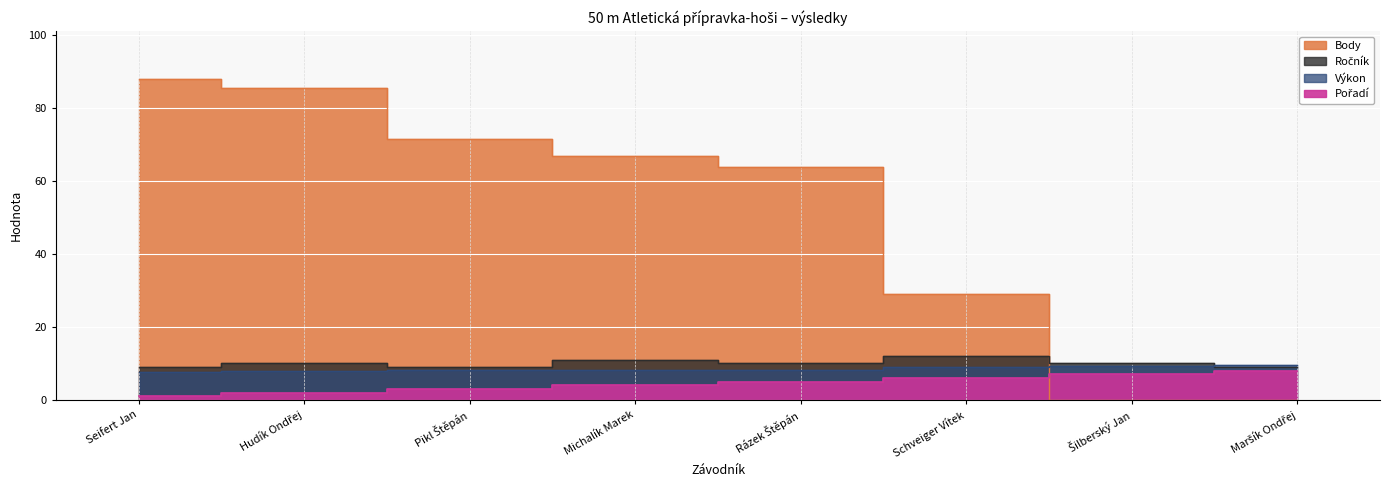

Reading left to right, extract all data points from this chart.

Pořadí: 1.0	2.0	3.0	4.0	5.0	6.0	7.0	8.0
Výkon: 7.8	7.9	8.2	8.3	8.3	9.0	9.3	9.5
Ročník: 9.0	10.0	9.0	11.0	10.0	12.0	10.0	9.0
Body: 88.0	85.5	71.5	67.0	64.0	29.0	0.0	0.0